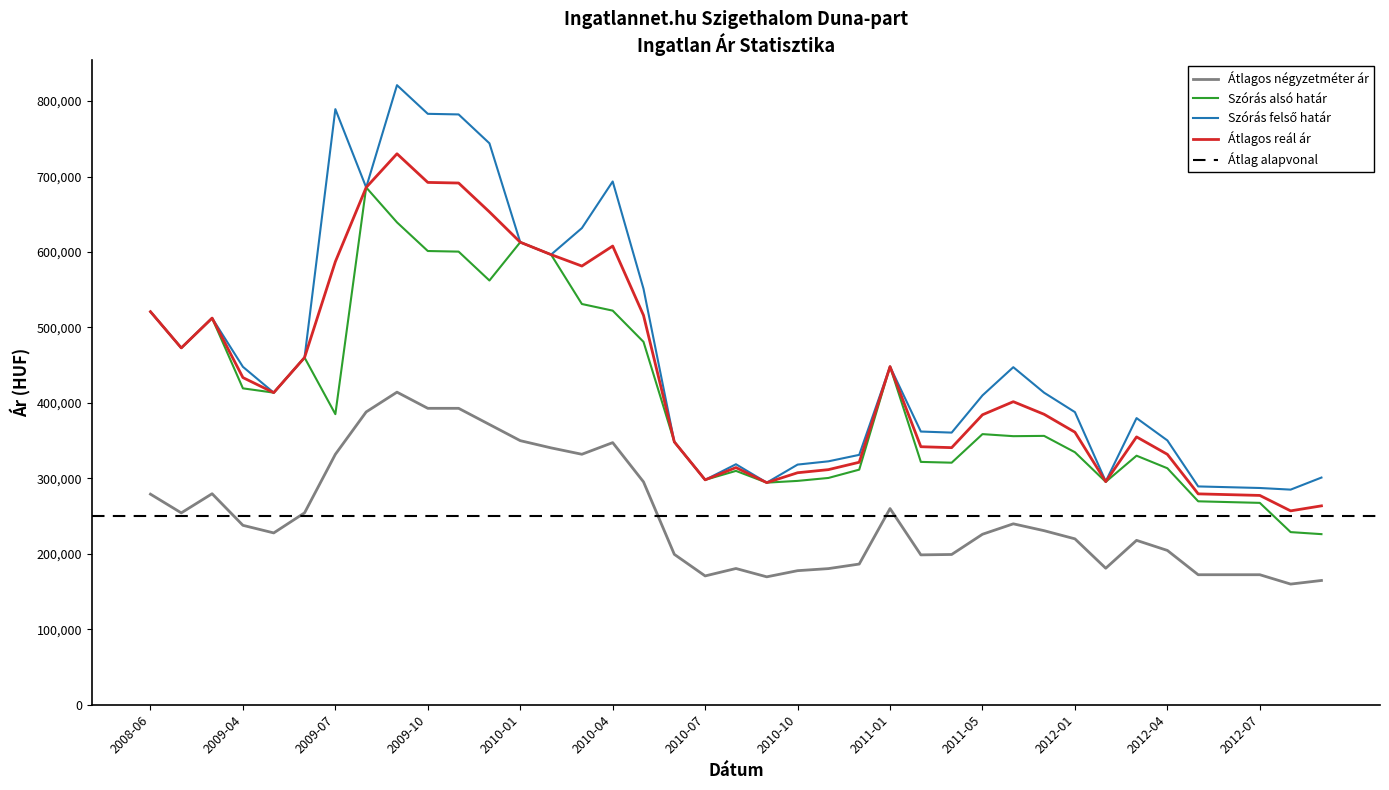

Reading left to right, transcribe all the data shown in this chart.

Átlagos négyzetméter ár: 279090	254278	279665	237785	227722	254312	331906	388072	414285	392856	392856	371428	349999	340428	331965	347394	295347	199309	170721	180555	169521	177682	180419	186455	260000	198624	199146	225946	239777	230688	219867	180910	217873	204505	172314	172314	172314	159906	164690
Szórás alsó határ: 520957	472898	512424	419321	413631	460140	385118	685616	639315	601343	600541	562258	613003	596584	531112	522316	480940	348375	298062	309929	294360	296670	300570	311580	448138	321842	320799	358662	355948	356320	334644	295407	330060	313420	269613	268572	267539	228800	226094
Szórás felső határ: 520957	472898	512424	447869	413631	460140	789364	685616	821141	783169	782367	744084	613003	596584	631722	693512	551246	348375	298062	318727	294360	318282	322612	331172	448138	362082	360673	409972	447364	413570	387818	296007	379898	350306	289337	288296	287263	285098	301088
Átlagos reál ár: 520957	472898	512424	433595	413631	460140	587241	685616	730228	692256	691454	653171	613003	596584	581417	607914	516093	348375	298062	314328	294360	307476	311591	321376	448138	341962	340736	384317	401656	384945	361231	295707	354979	331863	279475	278434	277401	256949	263591